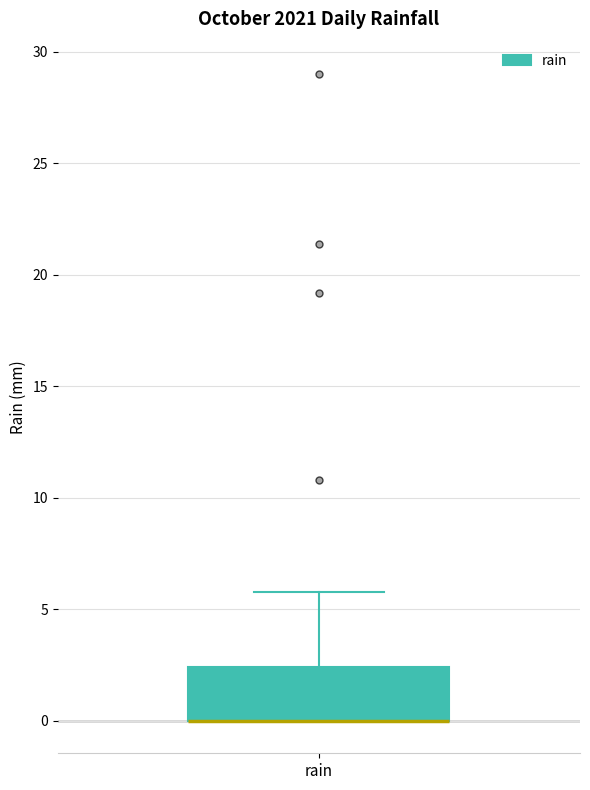

Where is the upper edge of the box for rain on the y-axis? The values are not printed on the chart, so give them approximately, as read against the axis.

2.5